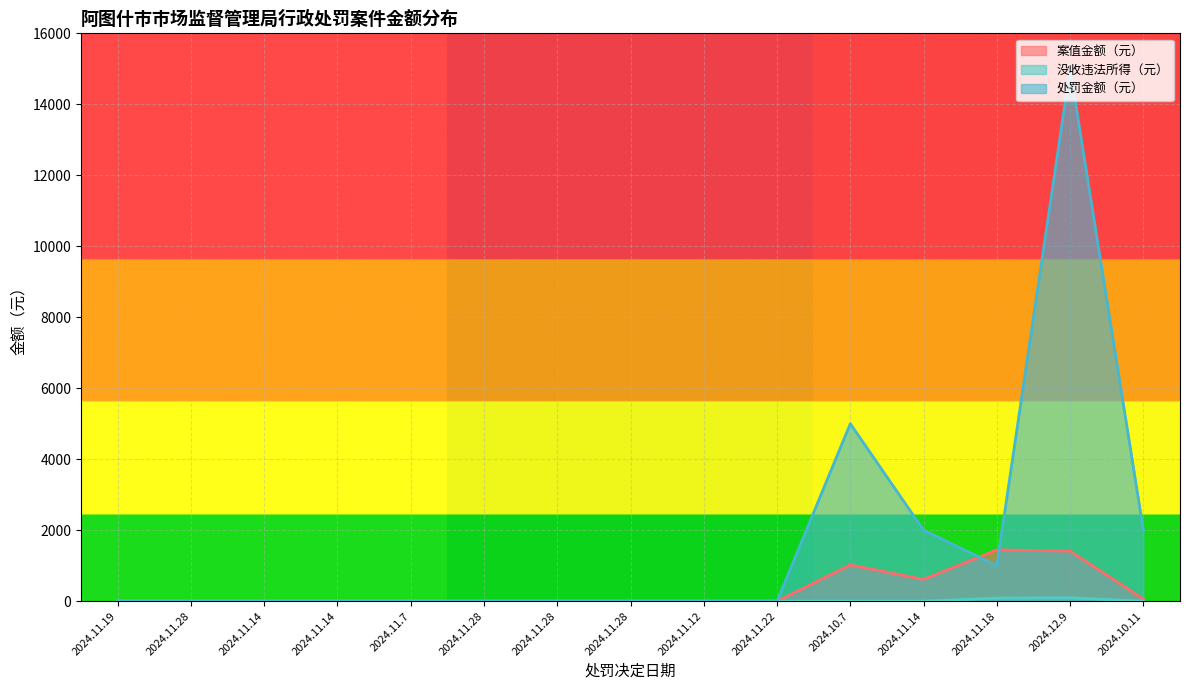

True or false: 处罚金额（元） and 没收违法所得（元） cross at least once.

False